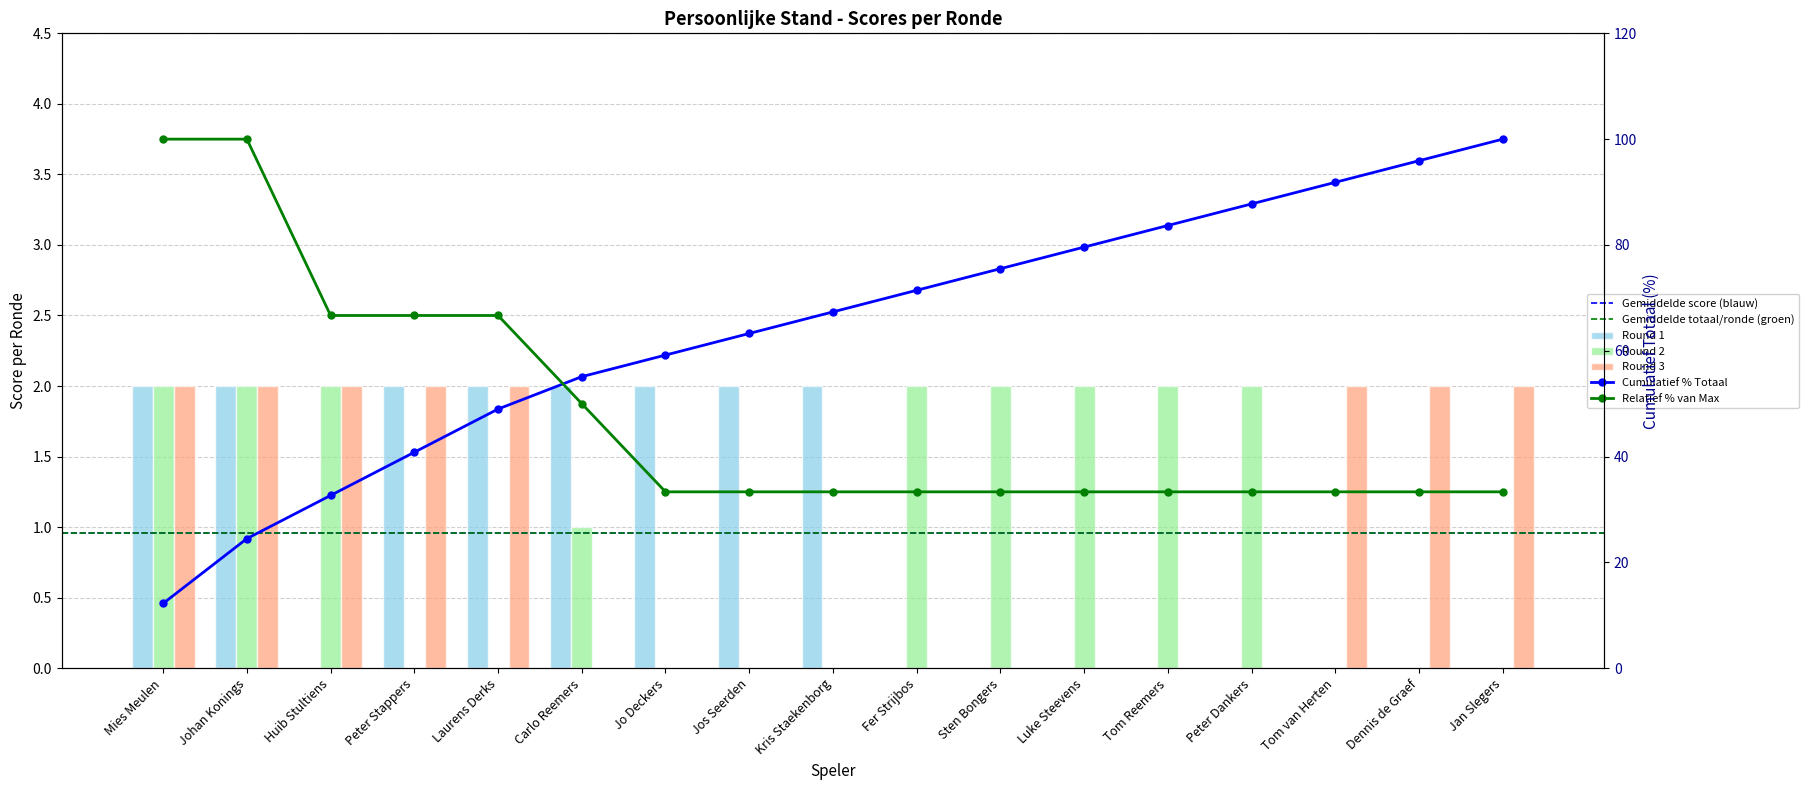

What is the difference between the second highest and minimum values in the Round 1 series?

2